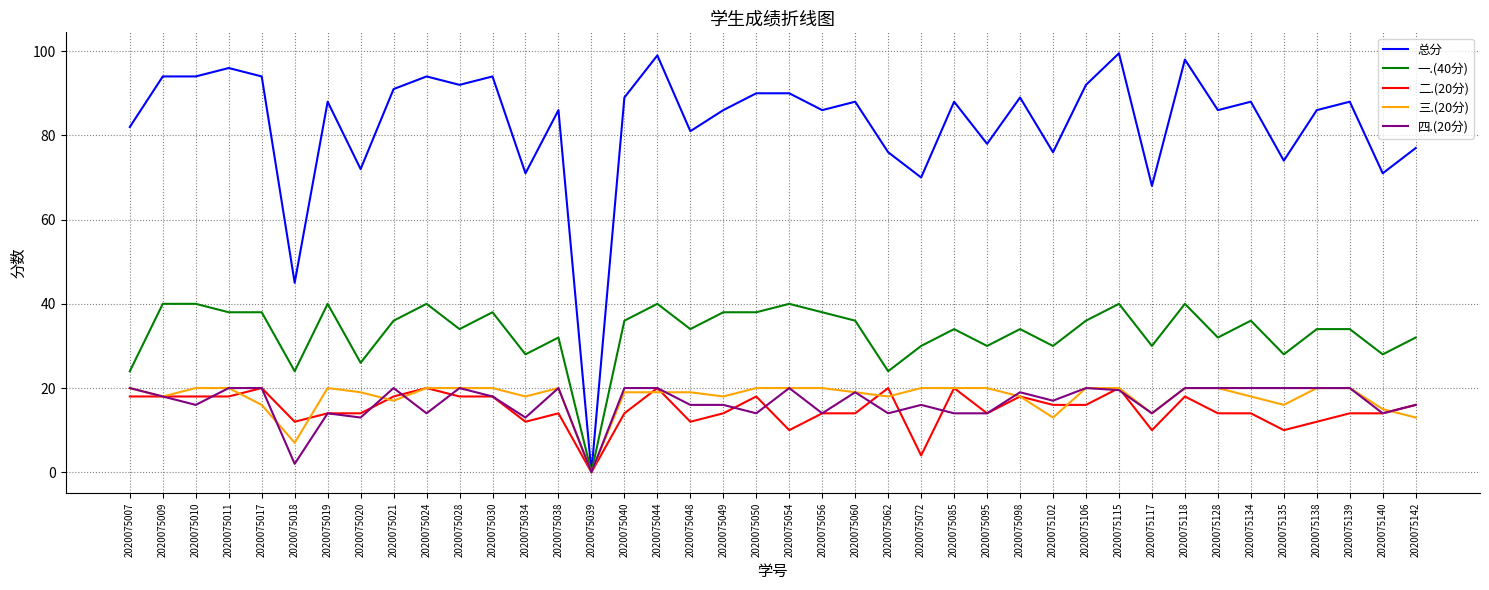

The 四.(20分) series shows 20.0 at 2020075106. True or false?

True